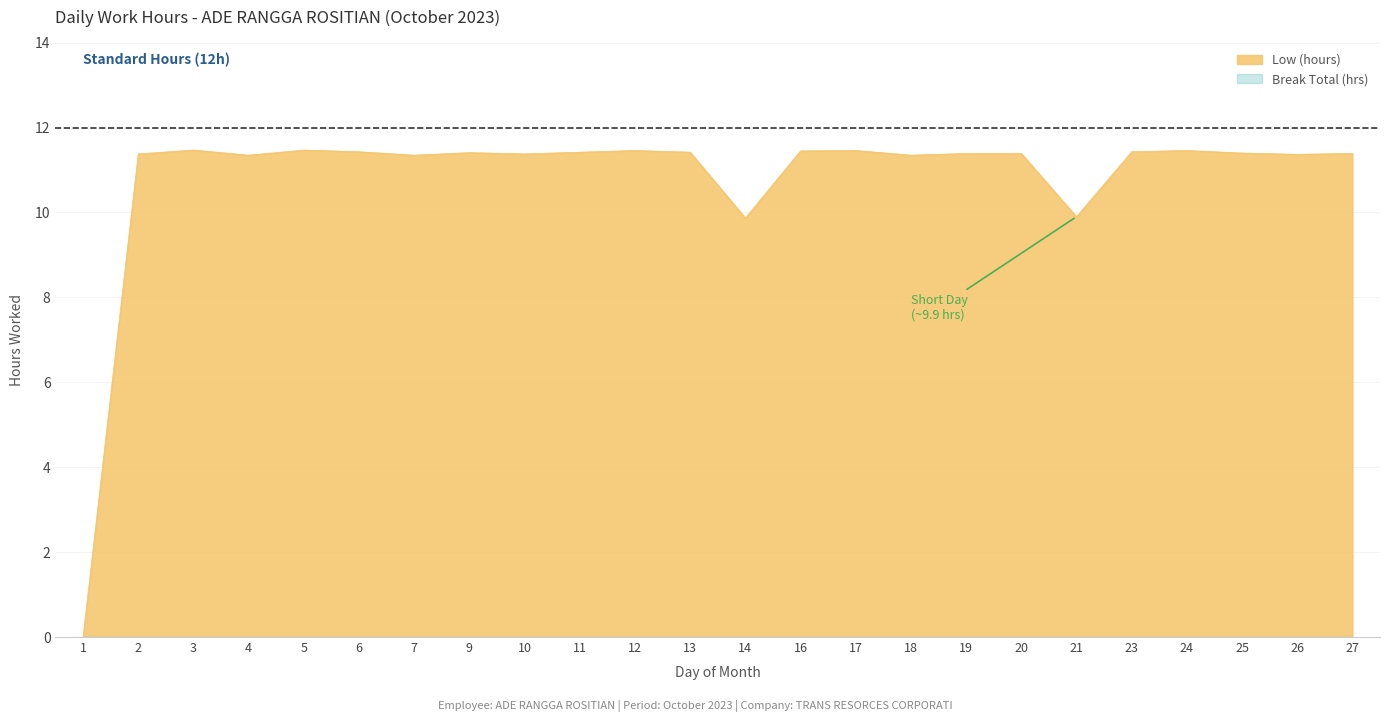

Rank the categories by value from lowest to highest.

1, 14, 21, 4, 7, 18, 26, 2, 10, 19, 20, 27, 25, 9, 11, 13, 6, 23, 16, 12, 17, 24, 3, 5